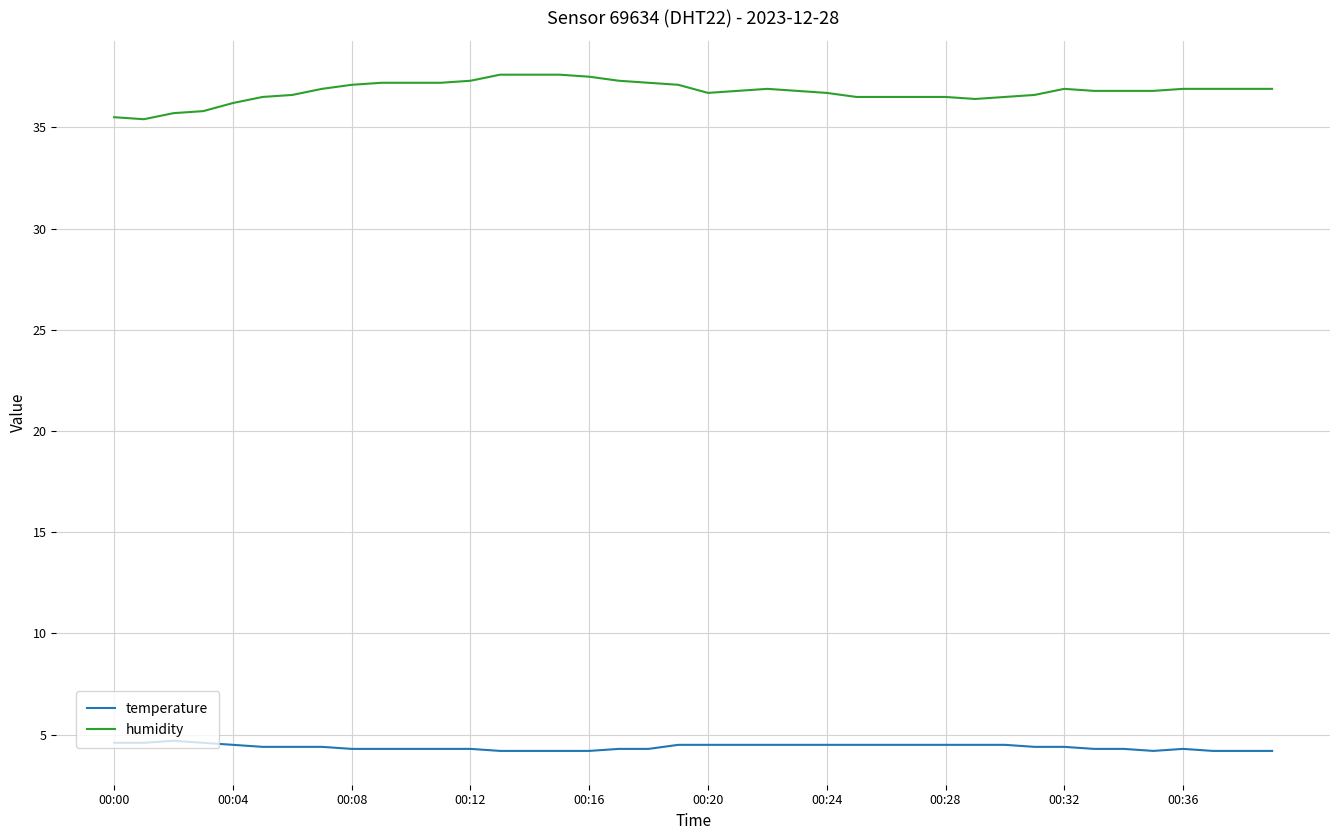

True or false: humidity and temperature cross at least once.

False